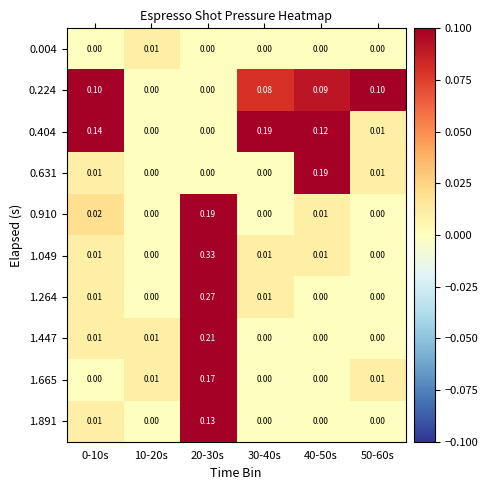

Which series has the largest total across all categories?

0.404